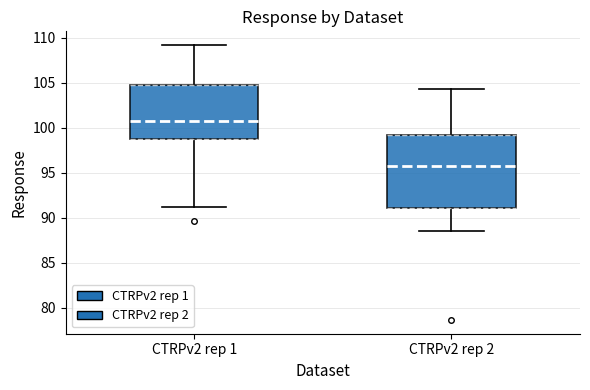

Comparing the boxes themselves (not the whiskers), which one is the tallest?

CTRPv2 rep 2